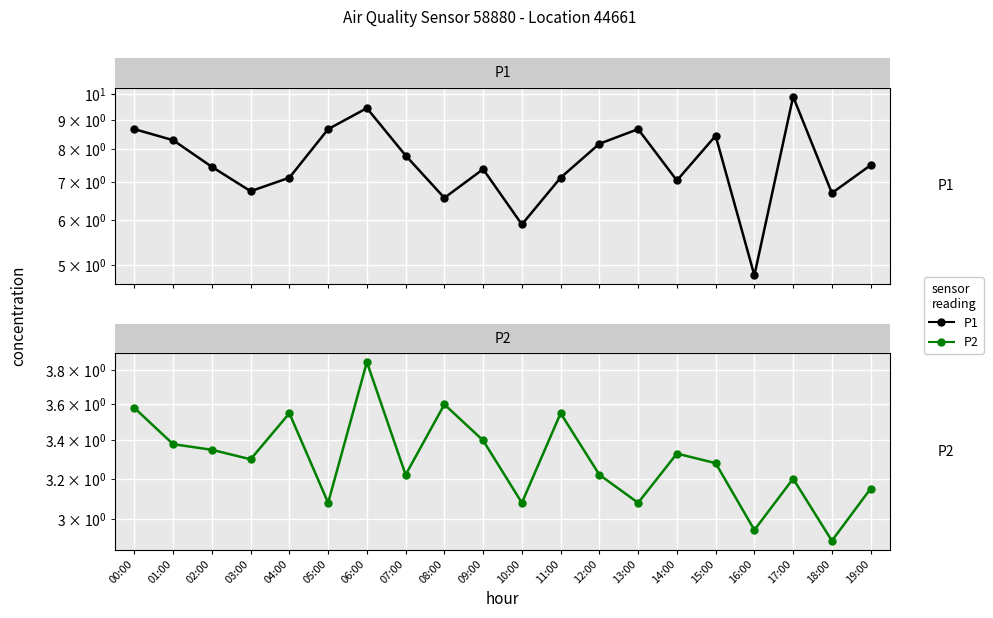

At how many categories does at least one series exceed 4?

20